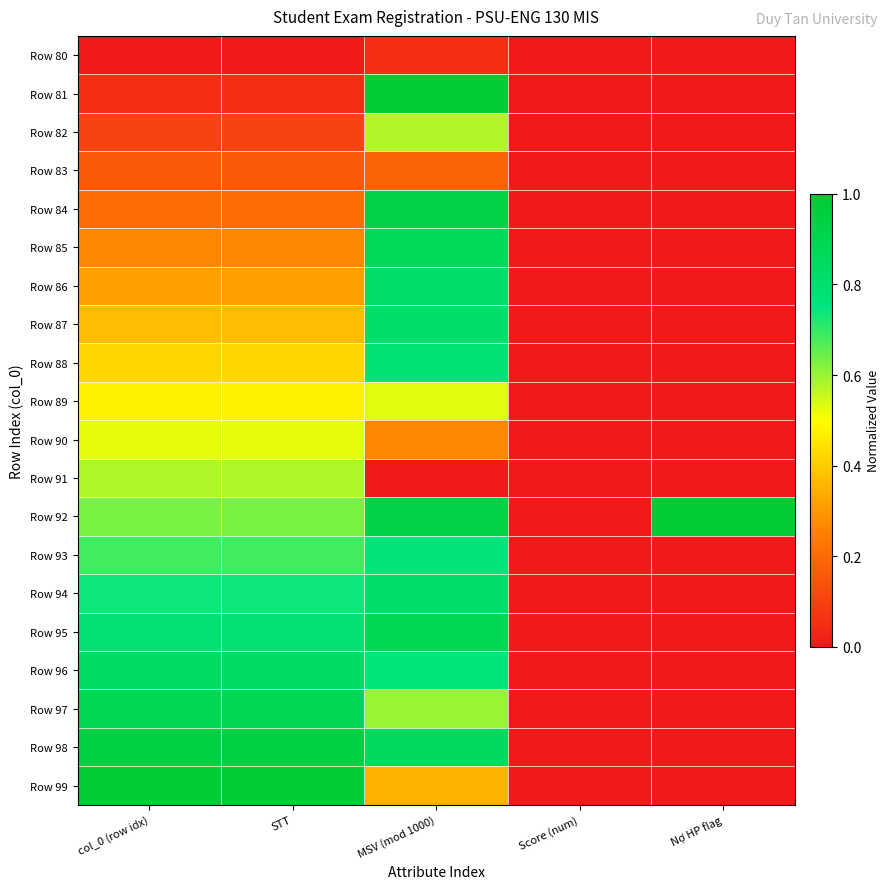

Which category has the lowest value across all series?

col_0 (row idx)